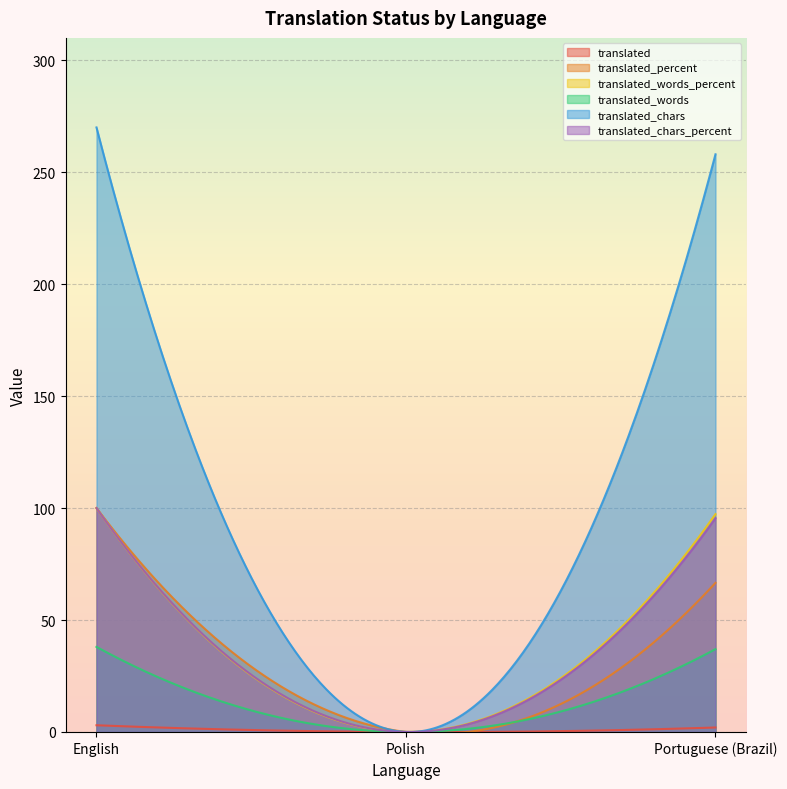

What is the average value of the translated series?

1.7